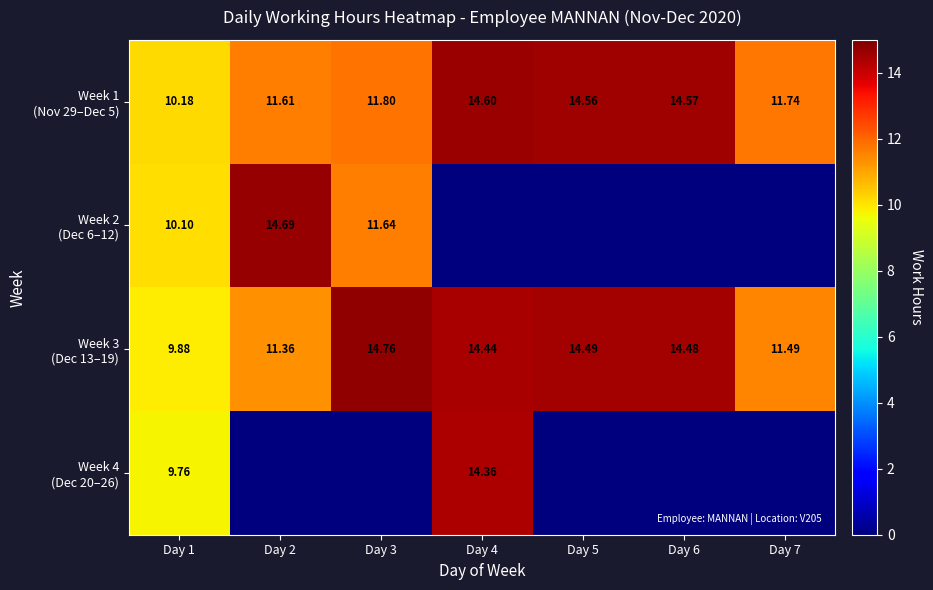

How many data points in Week 3 (Dec 13–19) are above 14?

4